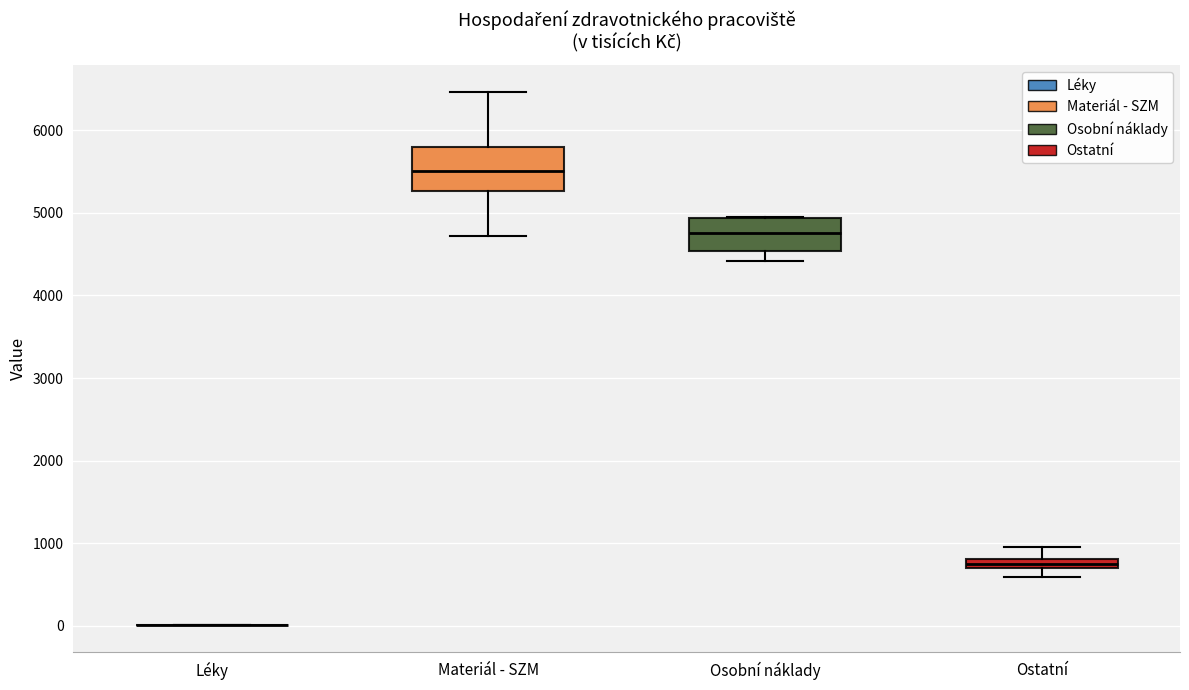

Where is the upper edge of the box for Osobní náklady on the y-axis? The values are not printed on the chart, so give them approximately, as read against the axis.

4900